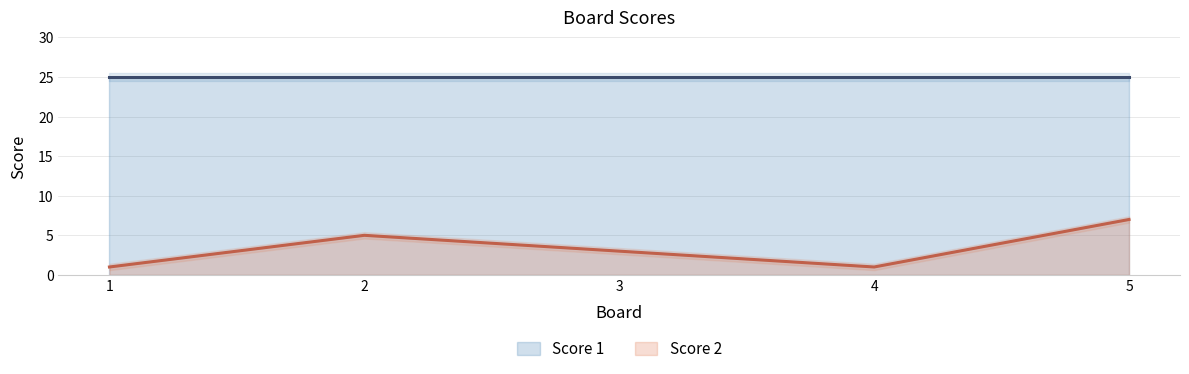

How many interior local peaks (higher than both neighbors) does the data have?

1